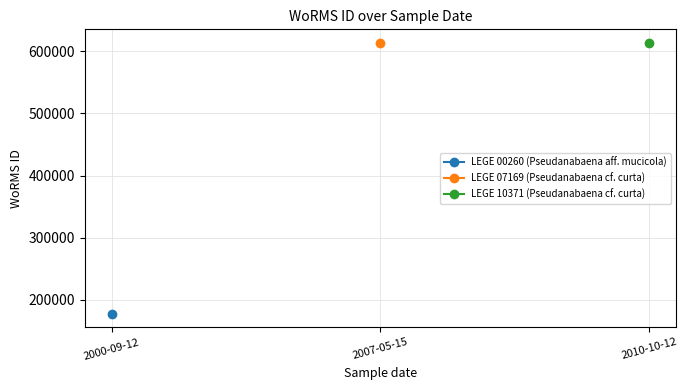

How many lines are shown in the chart?

3